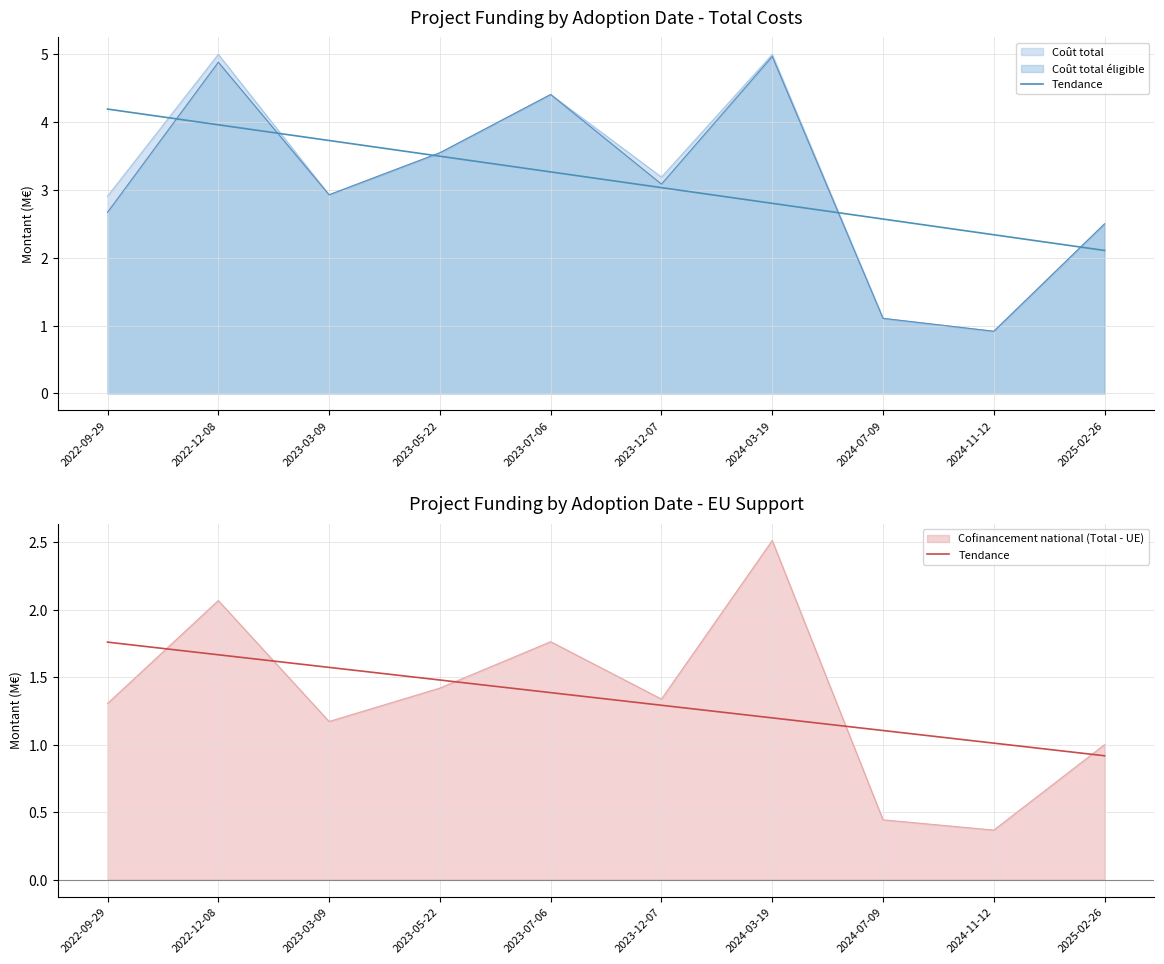

Does the chart display data point markers on the line(s)?

No